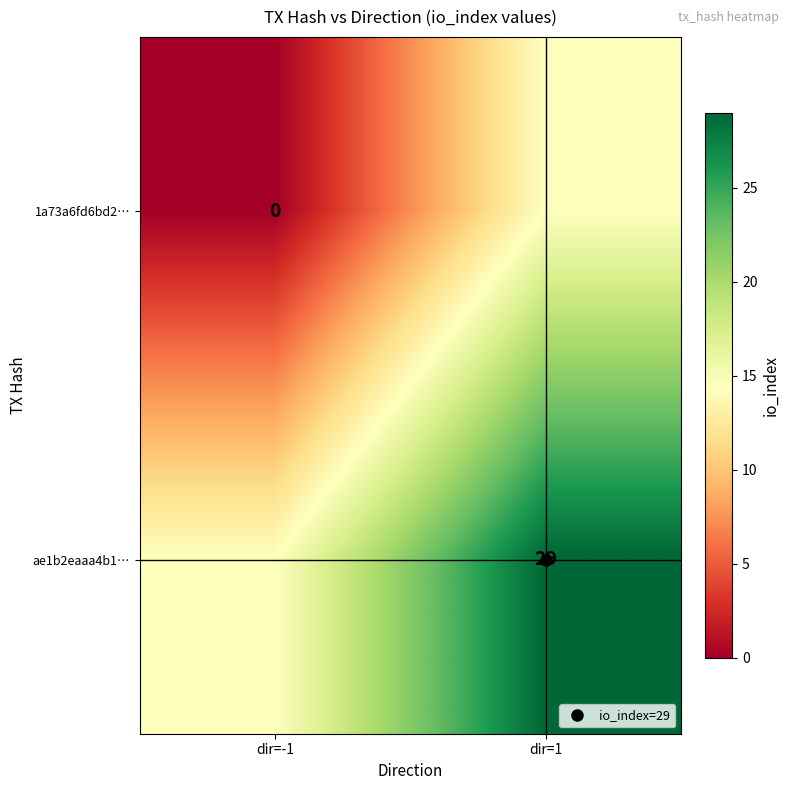

What is the difference between the 1a73a6fd6bd2… values at dir=1 and dir=-1?

14.5